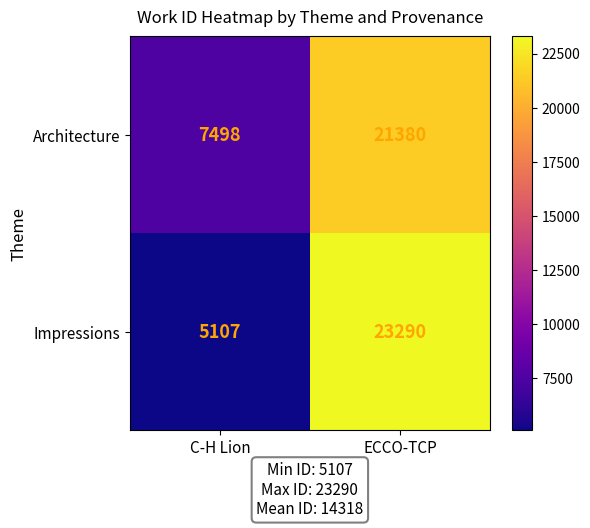

The value of Architecture at ECCO-TCP is 8163. True or false?

False